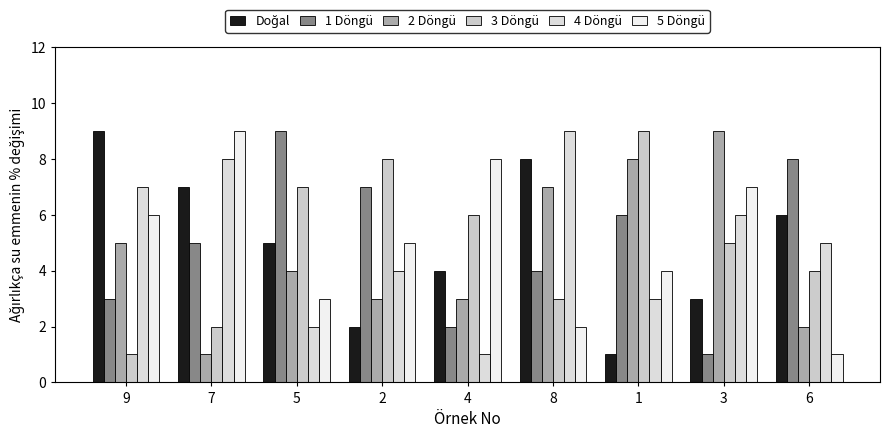

Count the 4 Döngü values in the range 3 to 7.

5